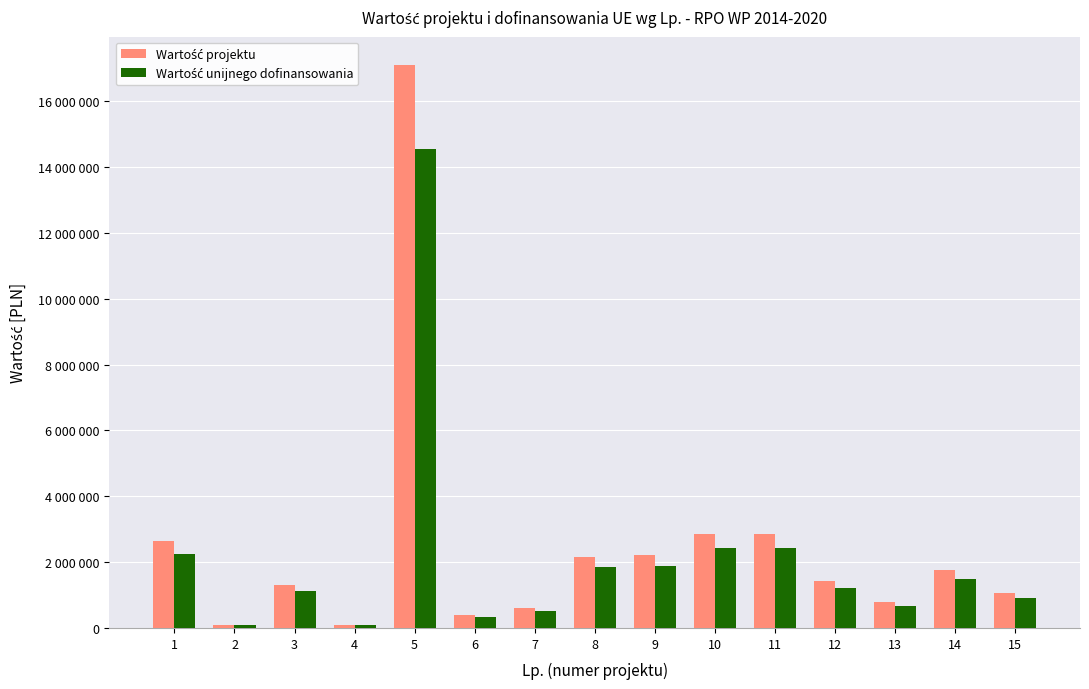

Does the chart contain stacked bars?

No